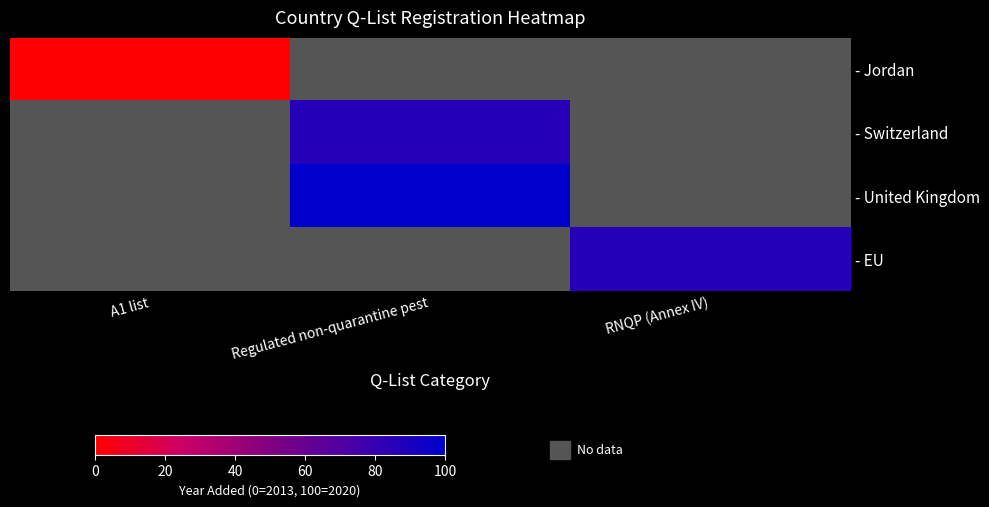

At how many categories does at least one series exceed 53?

2